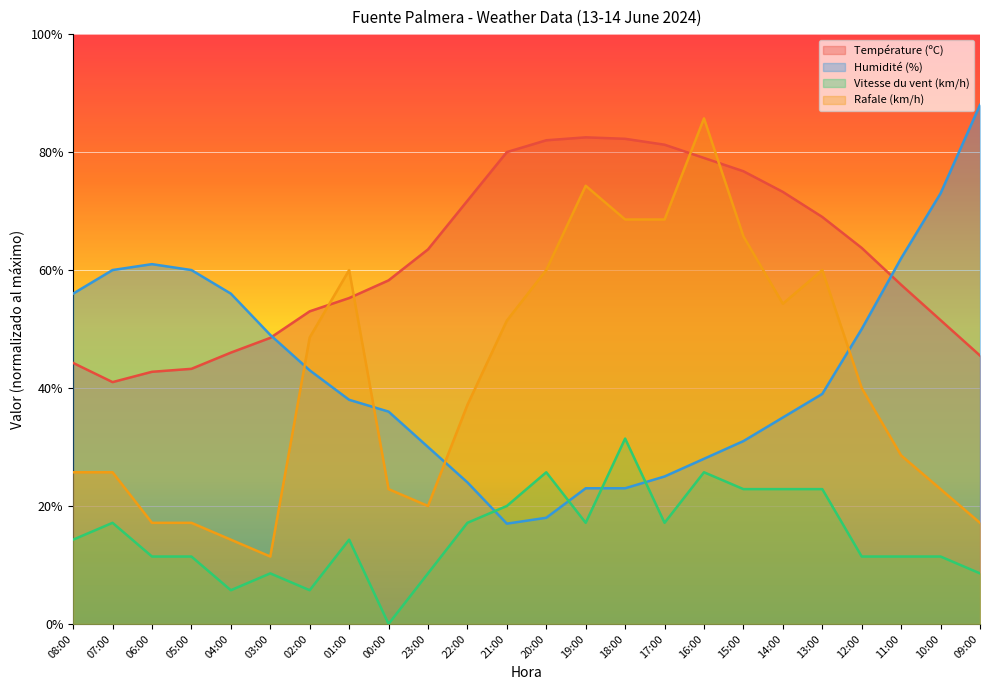

What value does the Rafale (km/h) series have at 06:00?

17.1